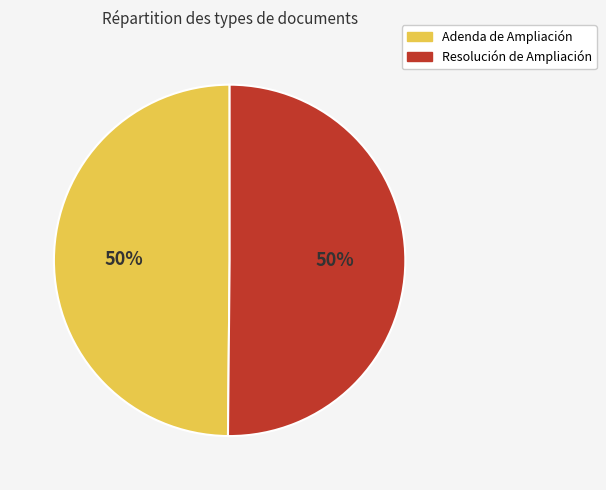

The Resolución de Ampliación slice represents 62% of the pie. True or false?

False